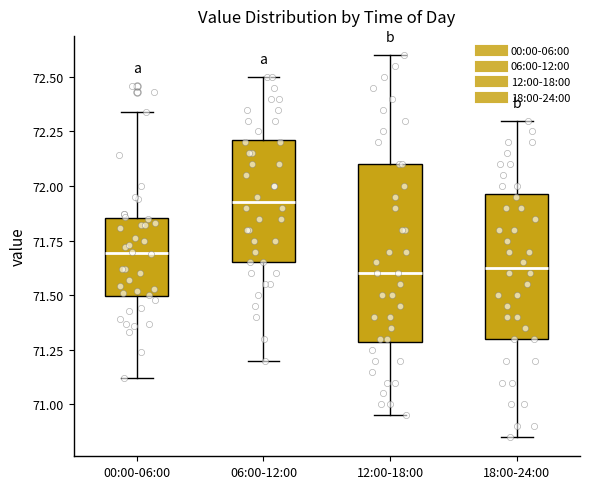

Which box is the tallest, from its lower edge to its upper edge?

12:00-18:00